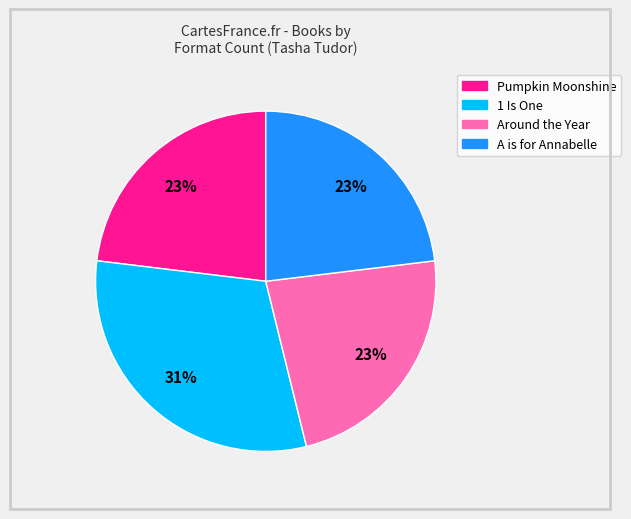

How many segments does this pie chart have?

4